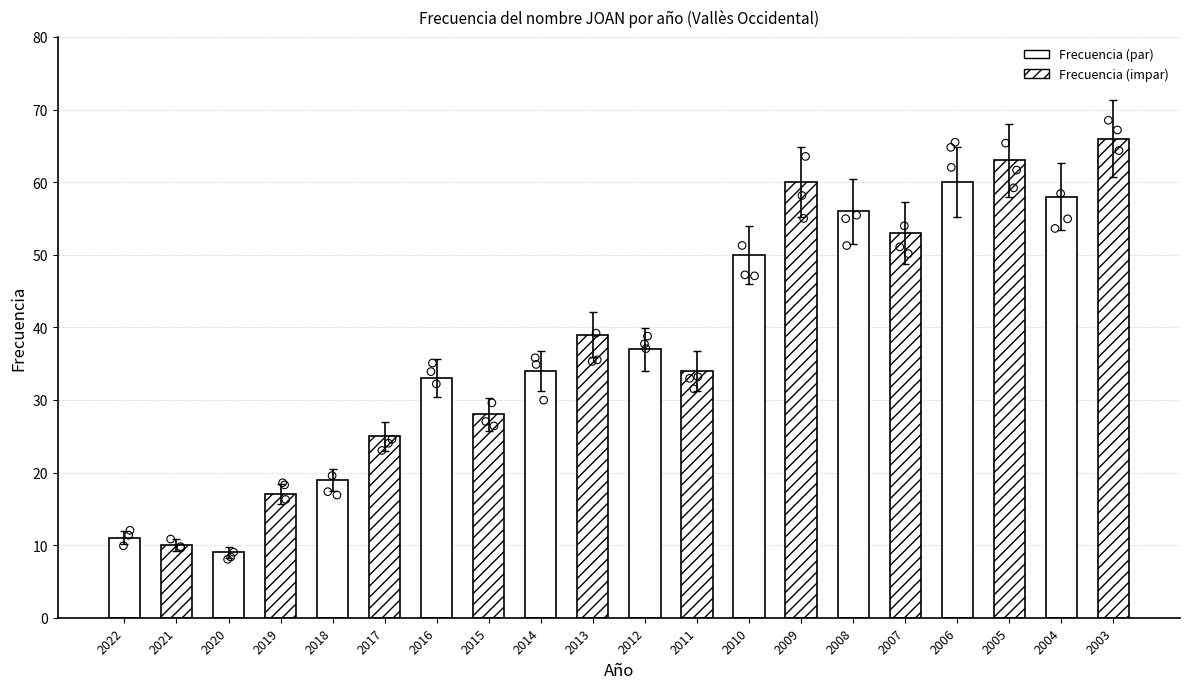

Which has a higher value, 2015 or 2020?

2015